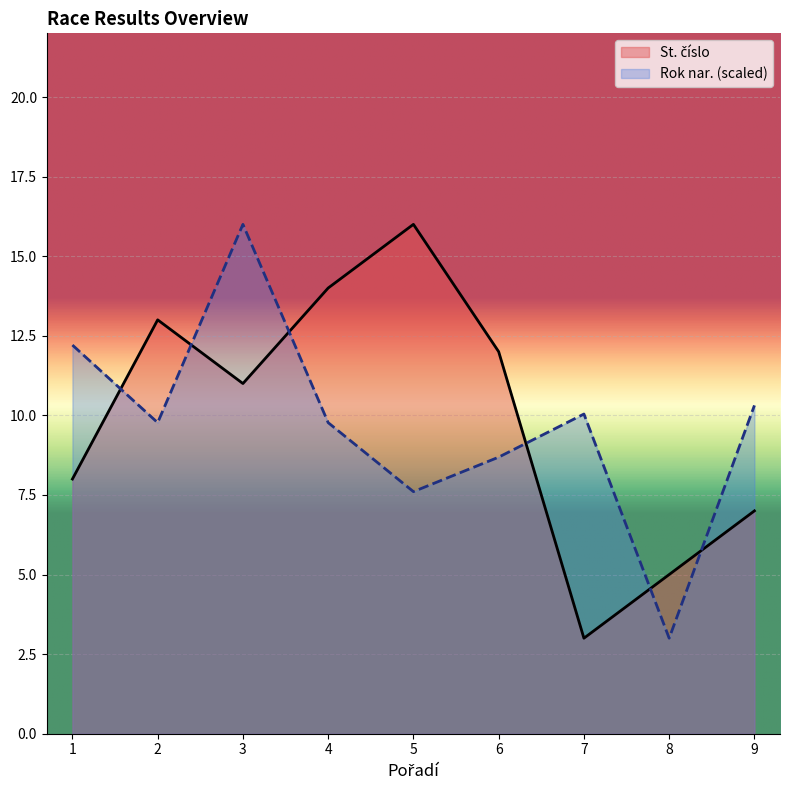

What is the value of the St. číslo point at the 2nd from the left?

13.0